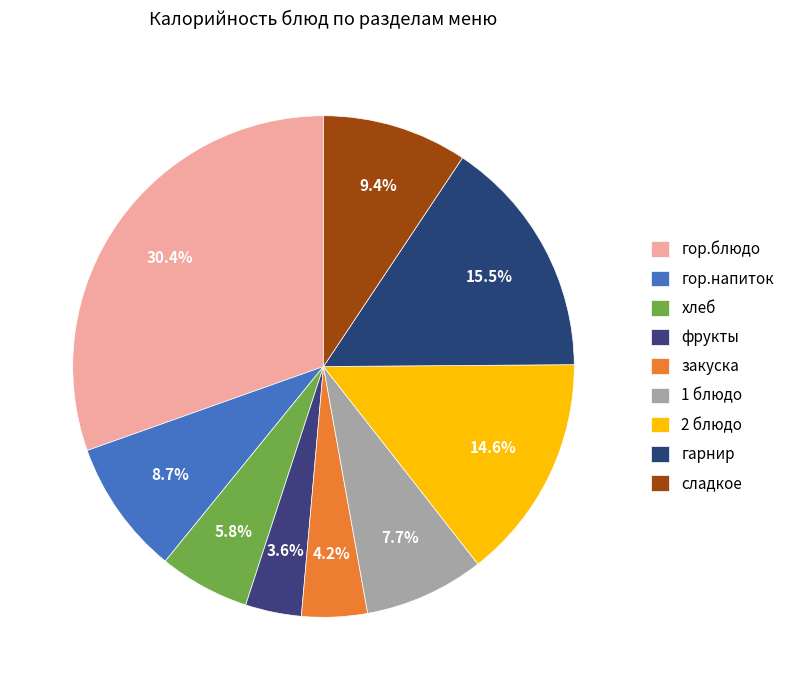

How many segments does this pie chart have?

9